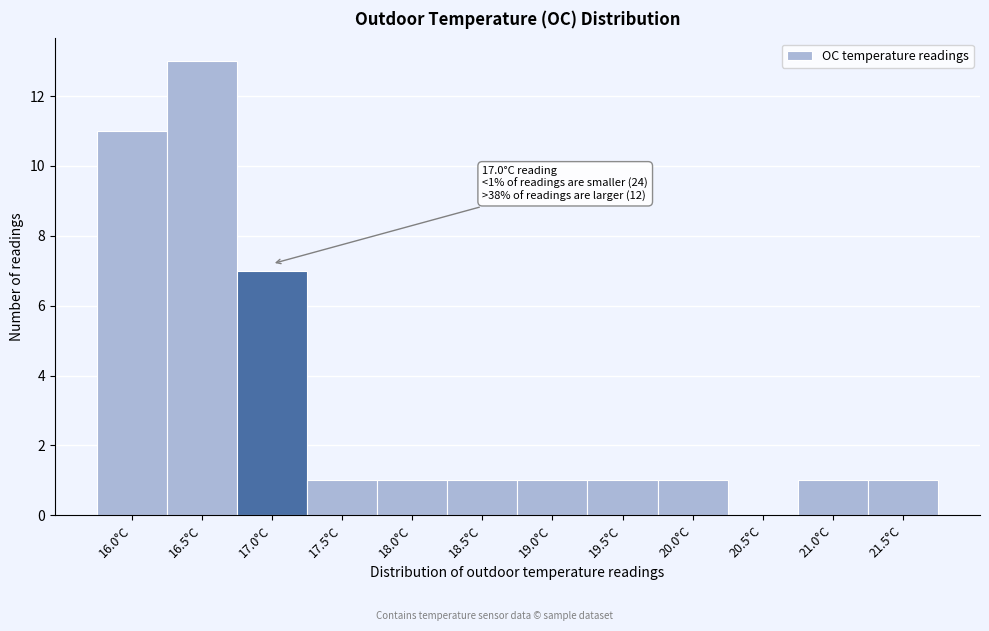

Reading left to right, list all the values displayed in this chart.

16.0°C=11	16.5°C=13	17.0°C=7	17.5°C=1	18.0°C=1	18.5°C=1	19.0°C=1	19.5°C=1	20.0°C=1	20.5°C=0	21.0°C=1	21.5°C=1